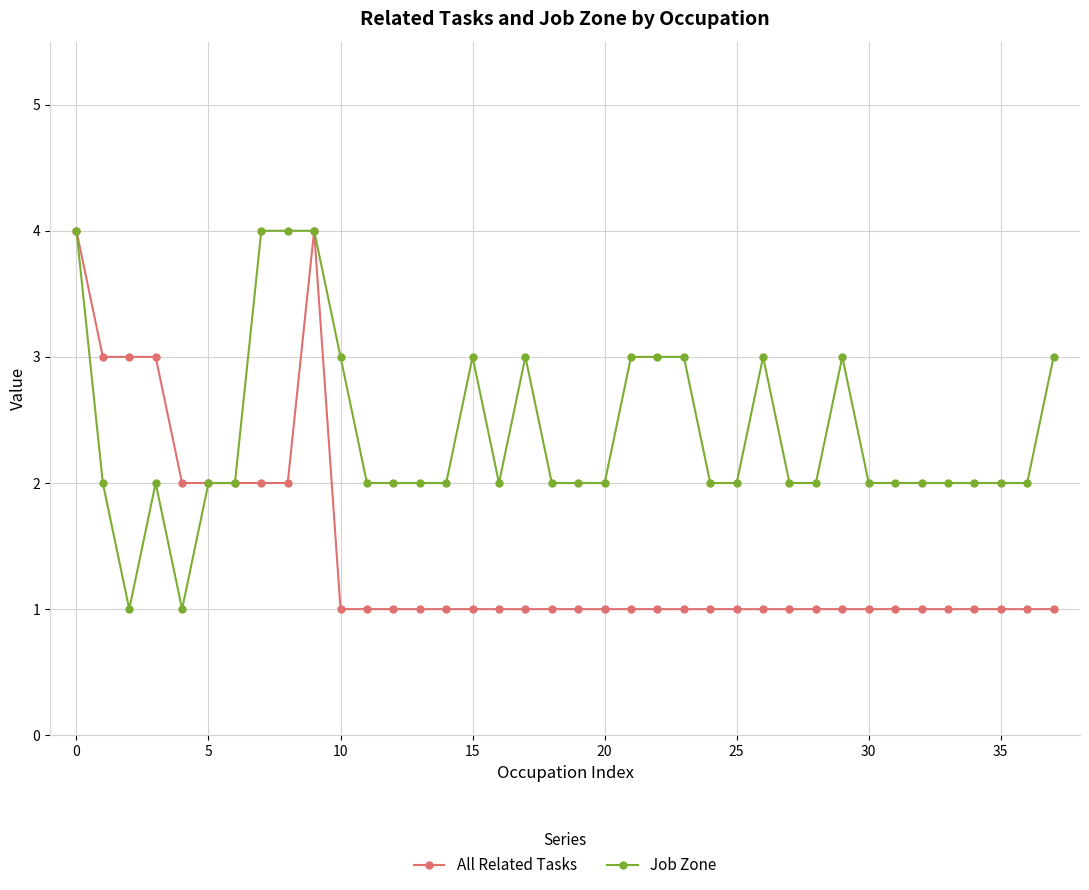

List the series in order of their overall mean, highest first.

Job Zone, All Related Tasks